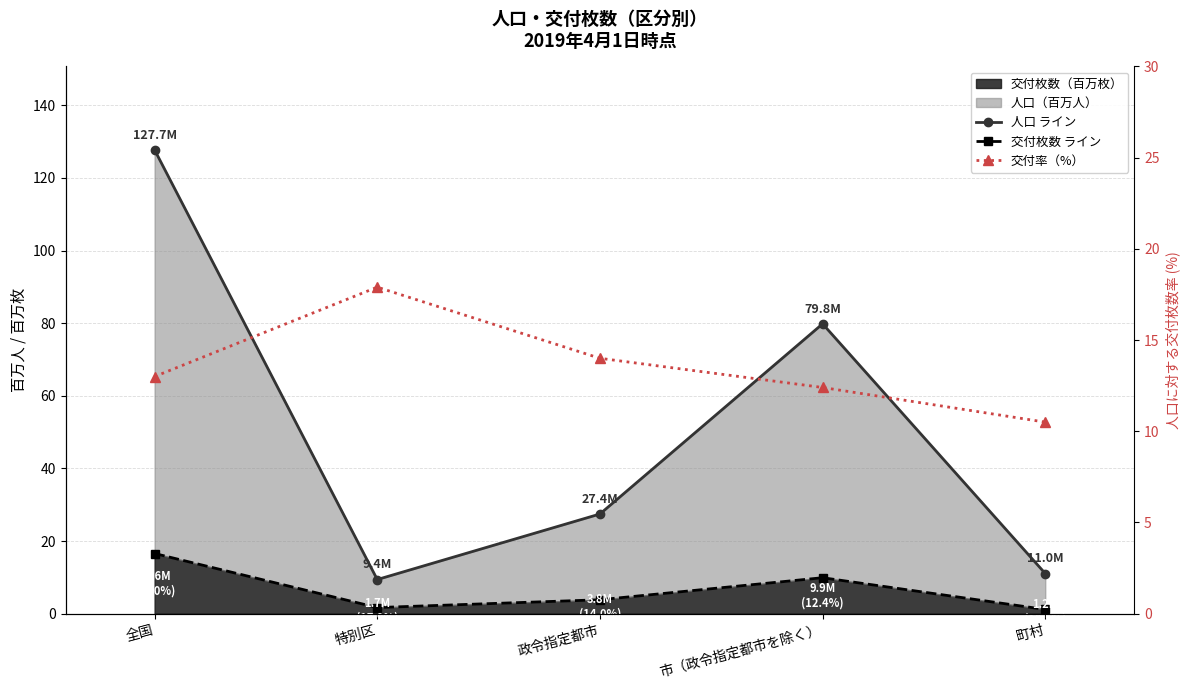

What is the approximate value of 交付枚数 ライン at 市（政令指定都市を除く）?

9.9